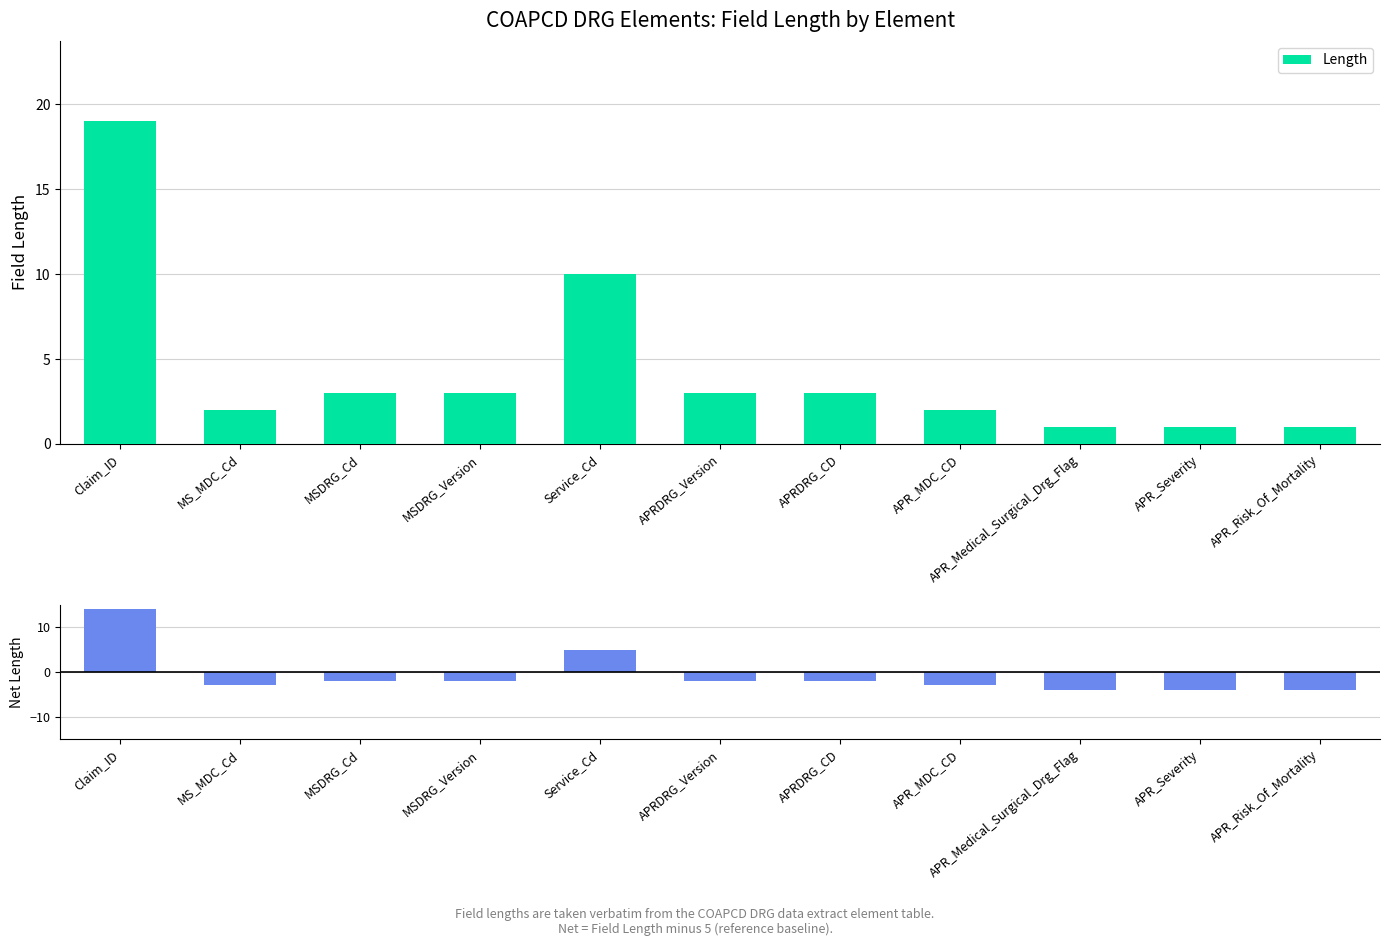

What is the label of the 9th bar from the left?

APR_Medical_Surgical_Drg_Flag